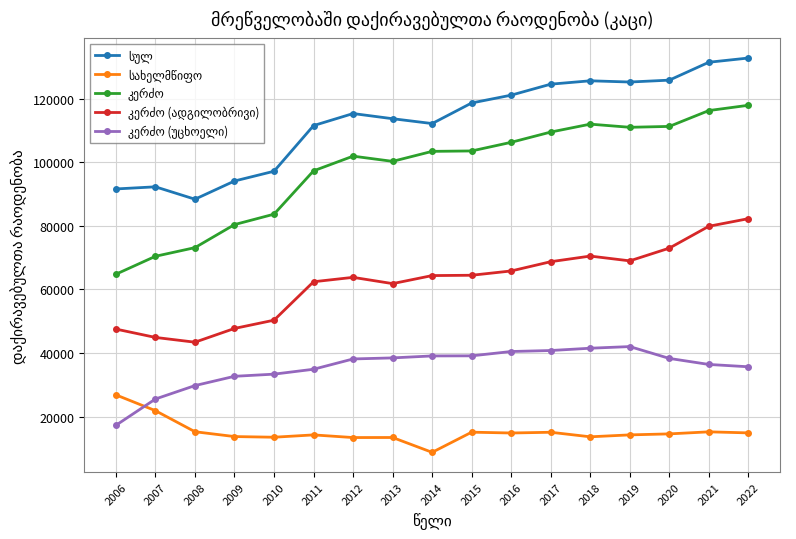

What is the greatest value displayed?

132834